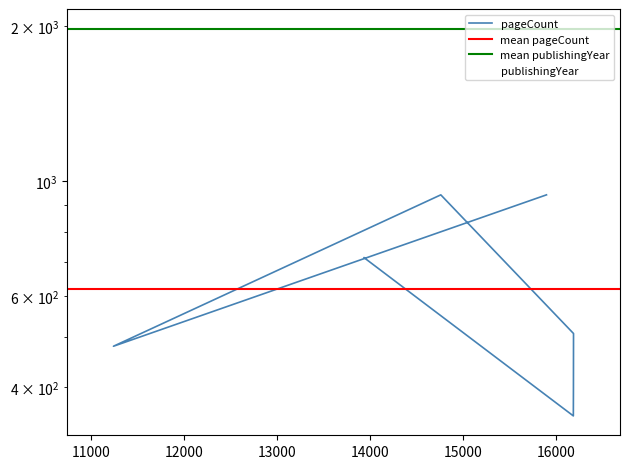

What is the total value across all series at 15900?

2919